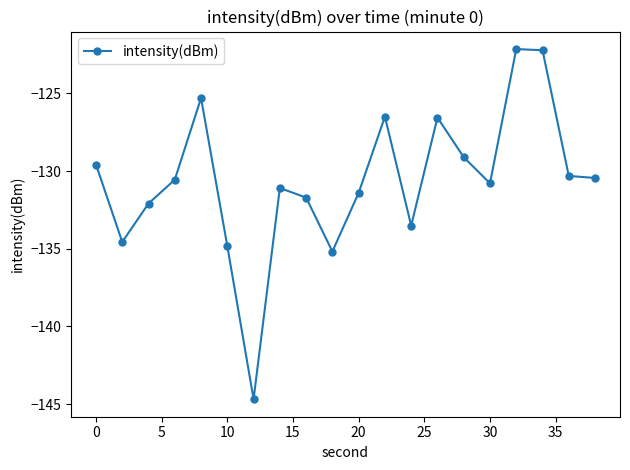

True or false: there are more than 0 points higher than both neighbors.

True